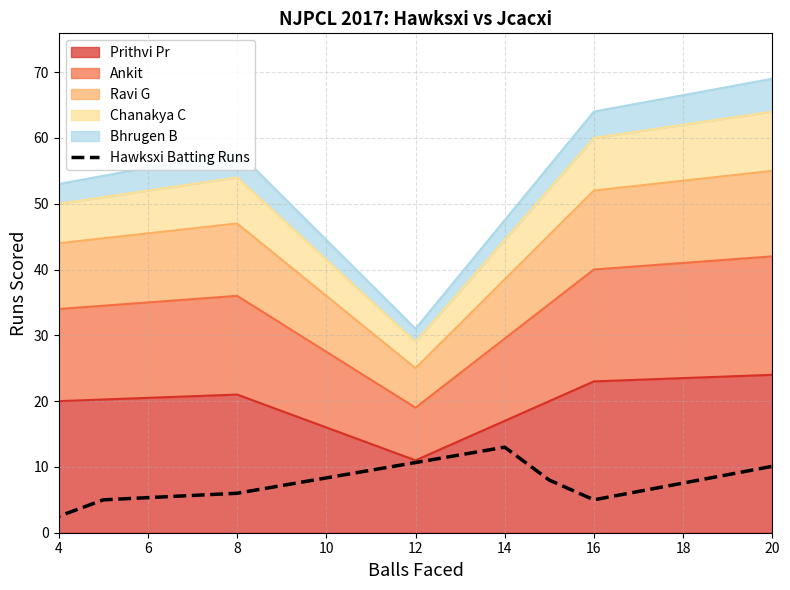

Is it true that Prithvi Pr equals 42 at 20?

False